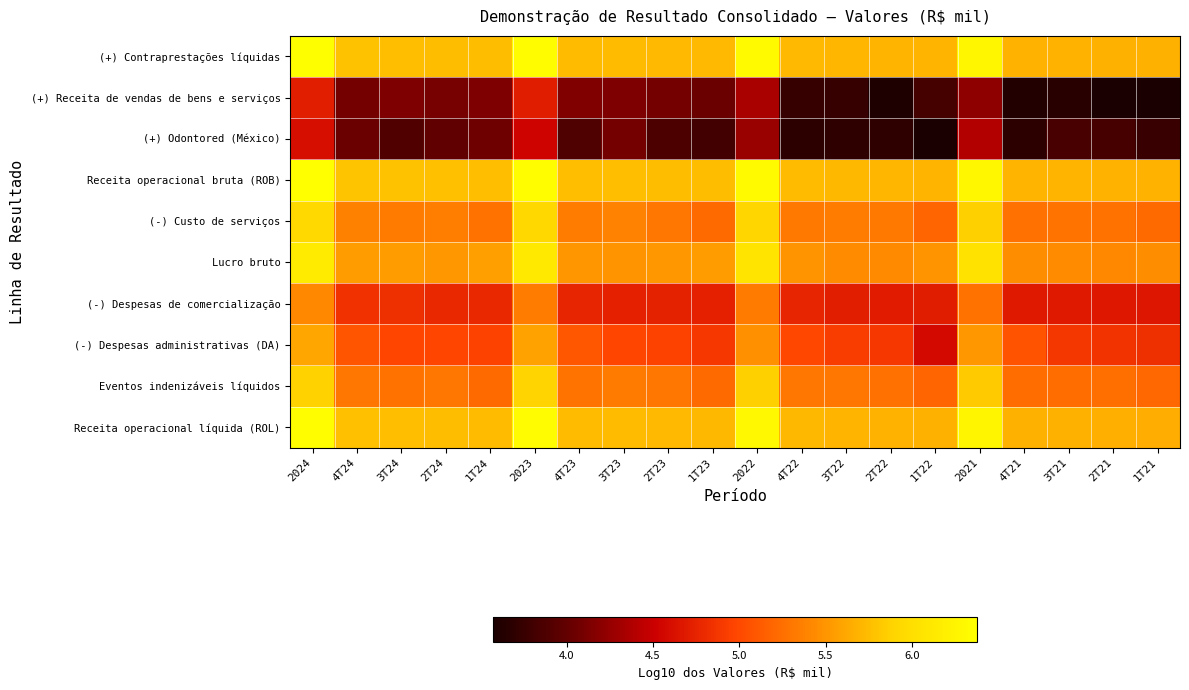

Reading left to right, transcribe all the data shown in this chart.

(+) Contraprestações líquidas: 2024=6.4	4T24=5.8	3T24=5.8	2T24=5.8	1T24=5.7	2023=6.3	4T23=5.7	3T23=5.7	2T23=5.7	1T23=5.7	2022=6.3	4T22=5.7	3T22=5.7	2T22=5.7	1T22=5.7	2021=6.3	4T21=5.7	3T21=5.7	2T21=5.7	1T21=5.7
(+) Receita de vendas de bens e serviços: 2024=4.7	4T24=4.1	3T24=4.1	2T24=4.1	1T24=4.1	2023=4.7	4T23=4.2	3T23=4.1	2T23=4.1	1T23=4.0	2022=4.3	4T22=3.7	3T22=3.7	2T22=3.6	1T22=3.8	2021=4.2	4T21=3.6	3T21=3.7	2T21=3.6	1T21=3.6
(+) Odontored (México): 2024=4.6	4T24=4.0	3T24=3.9	2T24=4.0	1T24=4.1	2023=4.5	4T23=3.9	3T23=4.1	2T23=3.9	1T23=3.8	2022=4.3	4T22=3.7	3T22=3.7	2T22=3.7	1T22=3.6	2021=4.4	4T21=3.7	3T21=3.9	2T21=3.8	1T21=3.8
Receita operacional bruta (ROB): 2024=6.4	4T24=5.8	3T24=5.8	2T24=5.8	1T24=5.8	2023=6.4	4T23=5.8	3T23=5.8	2T23=5.7	1T23=5.7	2022=6.3	4T22=5.7	3T22=5.7	2T22=5.7	1T22=5.7	2021=6.3	4T21=5.7	3T21=5.7	2T21=5.7	1T21=5.7
(-) Custo de serviços: 2024=5.9	4T24=5.4	3T24=5.3	2T24=5.4	1T24=5.3	2023=5.9	4T23=5.3	3T23=5.4	2T23=5.3	1T23=5.2	2022=5.9	4T22=5.3	3T22=5.3	2T22=5.3	1T22=5.2	2021=5.9	4T21=5.3	3T21=5.3	2T21=5.3	1T21=5.2
Lucro bruto: 2024=6.1	4T24=5.5	3T24=5.6	2T24=5.5	1T24=5.6	2023=6.1	4T23=5.5	3T23=5.5	2T23=5.5	1T23=5.6	2022=6.1	4T22=5.5	3T22=5.4	2T22=5.4	1T22=5.5	2021=6.0	4T21=5.5	3T21=5.4	2T21=5.4	1T21=5.5
(-) Despesas de comercialização: 2024=5.4	4T24=4.9	3T24=4.8	2T24=4.8	1T24=4.8	2023=5.3	4T23=4.8	3T23=4.7	2T23=4.7	1T23=4.7	2022=5.3	4T22=4.8	3T22=4.7	2T22=4.7	1T22=4.7	2021=5.3	4T21=4.7	3T21=4.7	2T21=4.7	1T21=4.7
(-) Despesas administrativas (DA): 2024=5.6	4T24=5.1	3T24=5.0	2T24=5.0	1T24=5.0	2023=5.6	4T23=5.1	3T23=5.0	2T23=5.0	1T23=4.9	2022=5.5	4T22=5.0	3T22=4.9	2T22=4.9	1T22=4.6	2021=5.5	4T21=5.1	3T21=4.9	2T21=4.9	1T21=4.8
Eventos indenizáveis líquidos: 2024=5.9	4T24=5.3	3T24=5.3	2T24=5.3	1T24=5.2	2023=5.9	4T23=5.3	3T23=5.3	2T23=5.3	1T23=5.2	2022=5.9	4T22=5.3	3T22=5.3	2T22=5.3	1T22=5.2	2021=5.8	4T21=5.2	3T21=5.2	2T21=5.3	1T21=5.2
Receita operacional líquida (ROL): 2024=6.4	4T24=5.8	3T24=5.8	2T24=5.7	1T24=5.7	2023=6.3	4T23=5.7	3T23=5.7	2T23=5.7	1T23=5.7	2022=6.3	4T22=5.7	3T22=5.7	2T22=5.7	1T22=5.7	2021=6.3	4T21=5.7	3T21=5.7	2T21=5.7	1T21=5.7